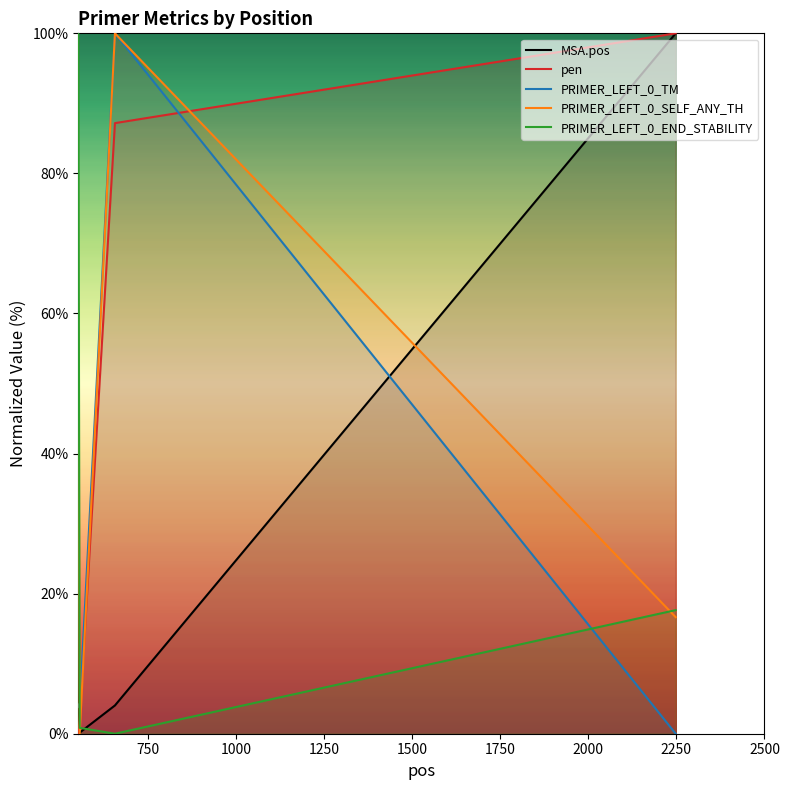

True or false: PRIMER_LEFT_0_END_STABILITY and PRIMER_LEFT_0_SELF_ANY_TH cross at least once.

True